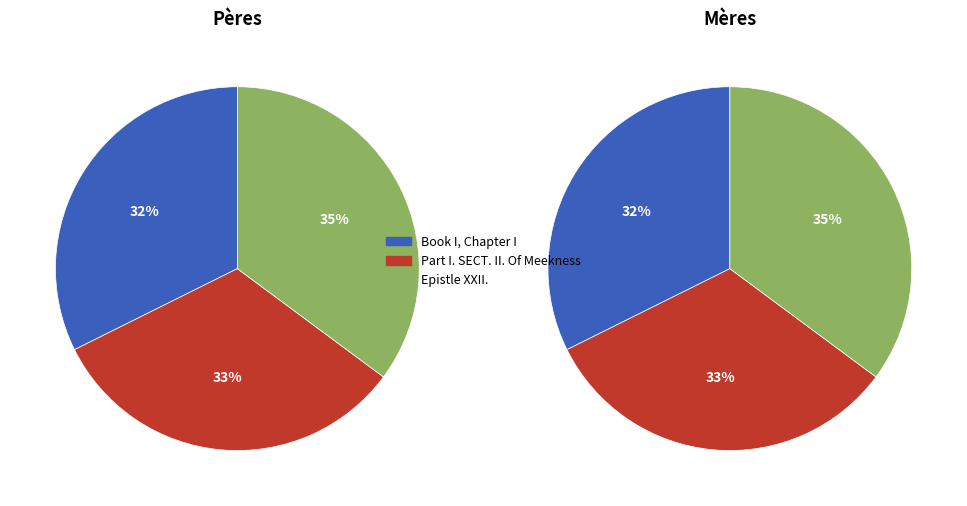

Do Part I. SECT. II. Of Meekness and Book I, Chapter I together represent more than half of the pie?

Yes